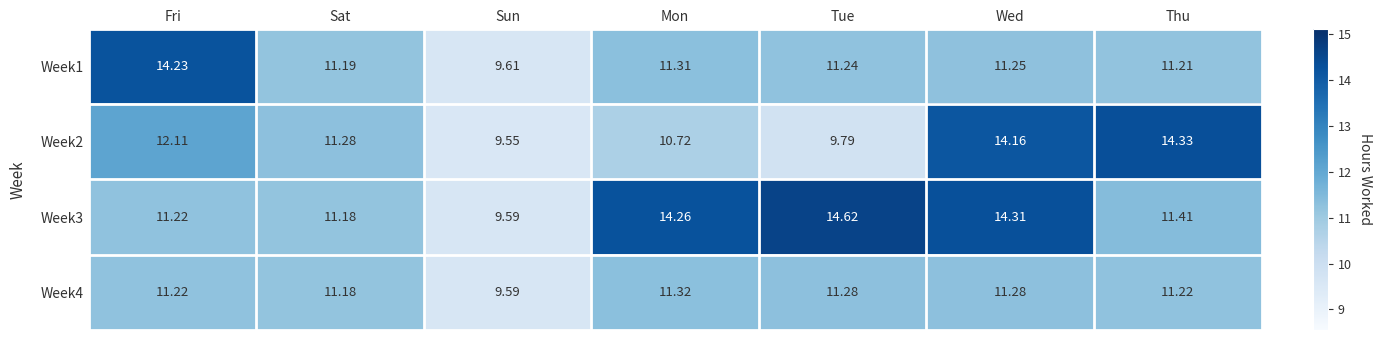

How many categories are shown in the chart?

7